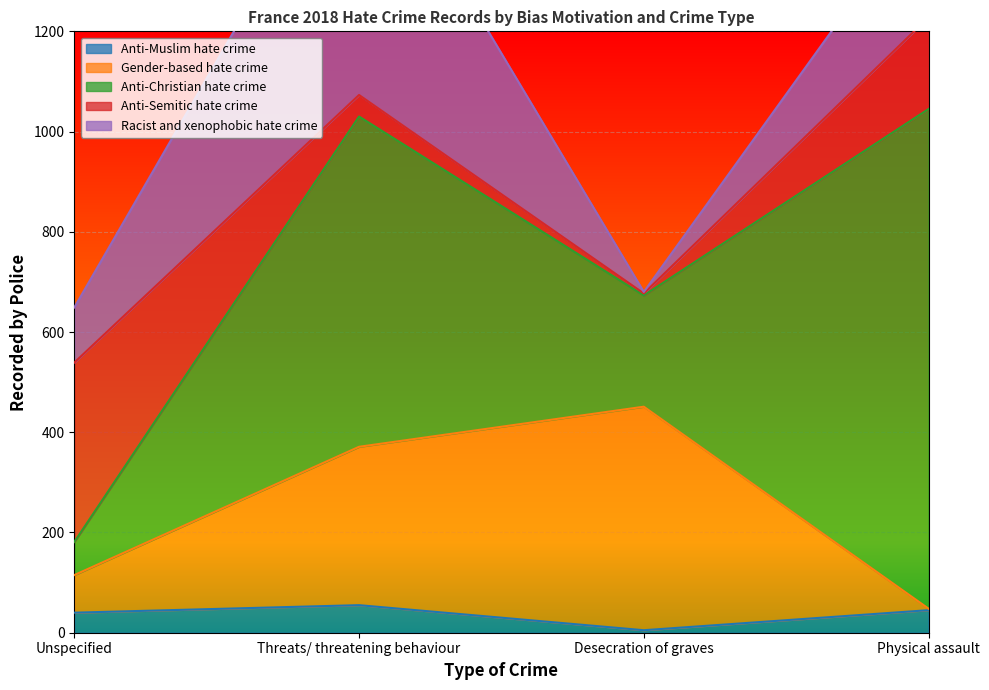

Which category has the lowest value in the Anti-Muslim hate crime series?

Desecration of graves